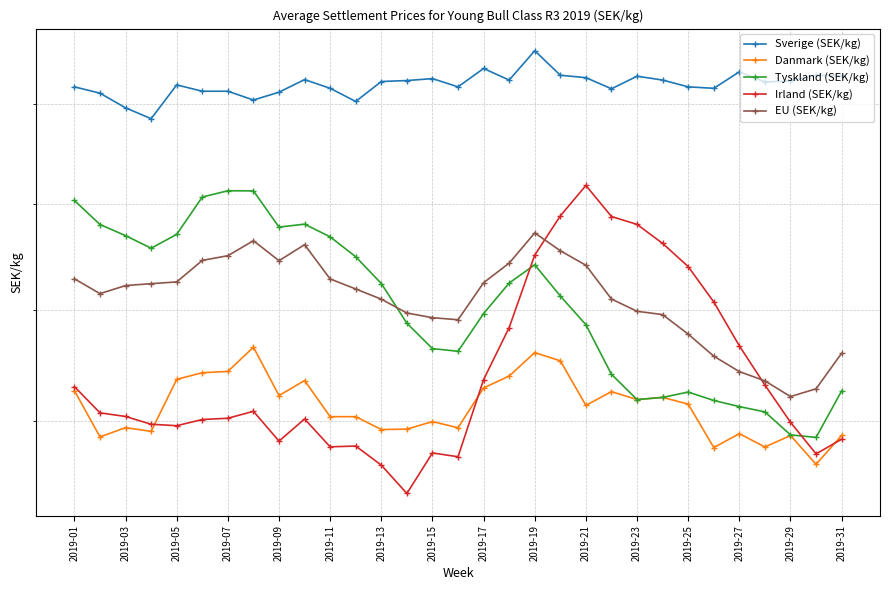

Is it true that Irland (SEK/kg) equals 35.6 at 2019-23?

True